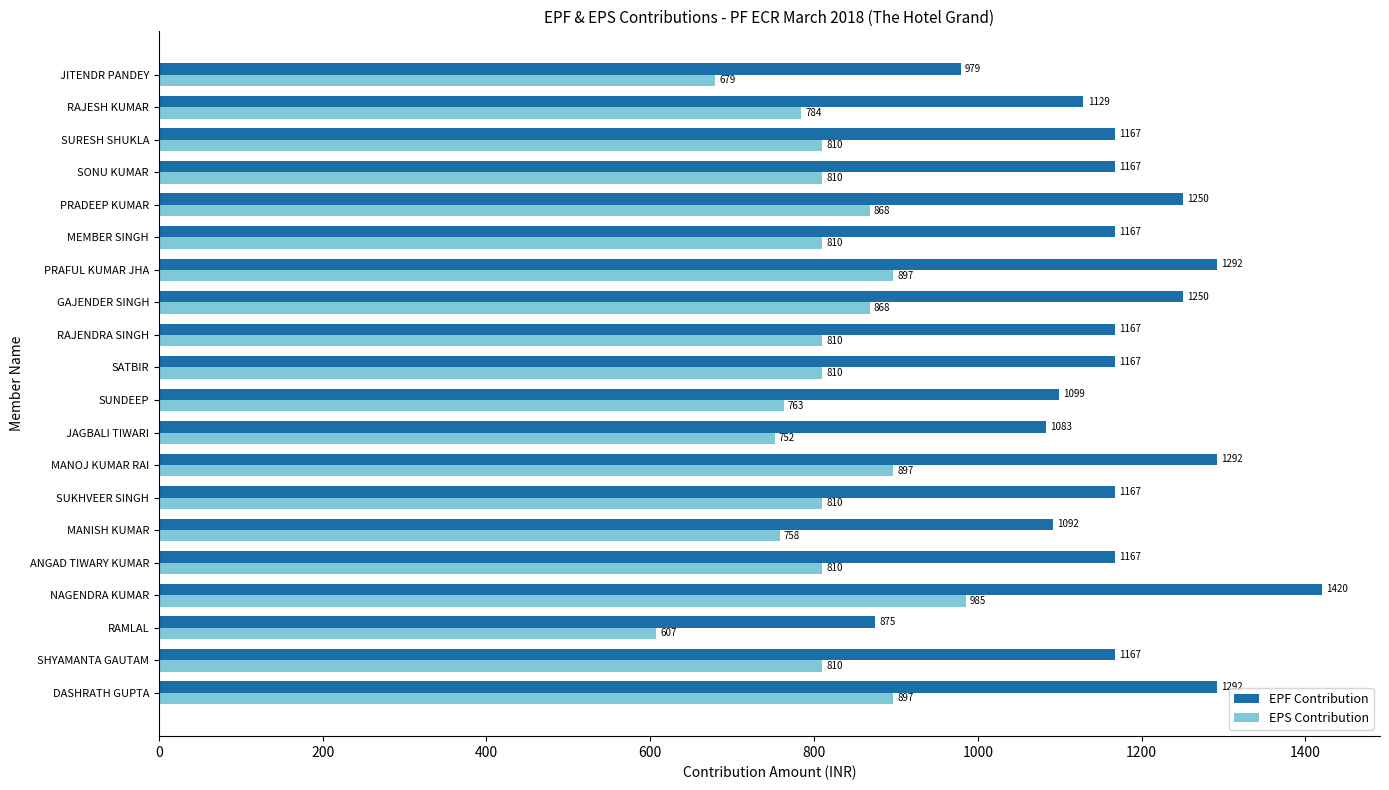

What is the sum of the EPF Contribution values at SUKHVEER SINGH and SUNDEEP?

2266